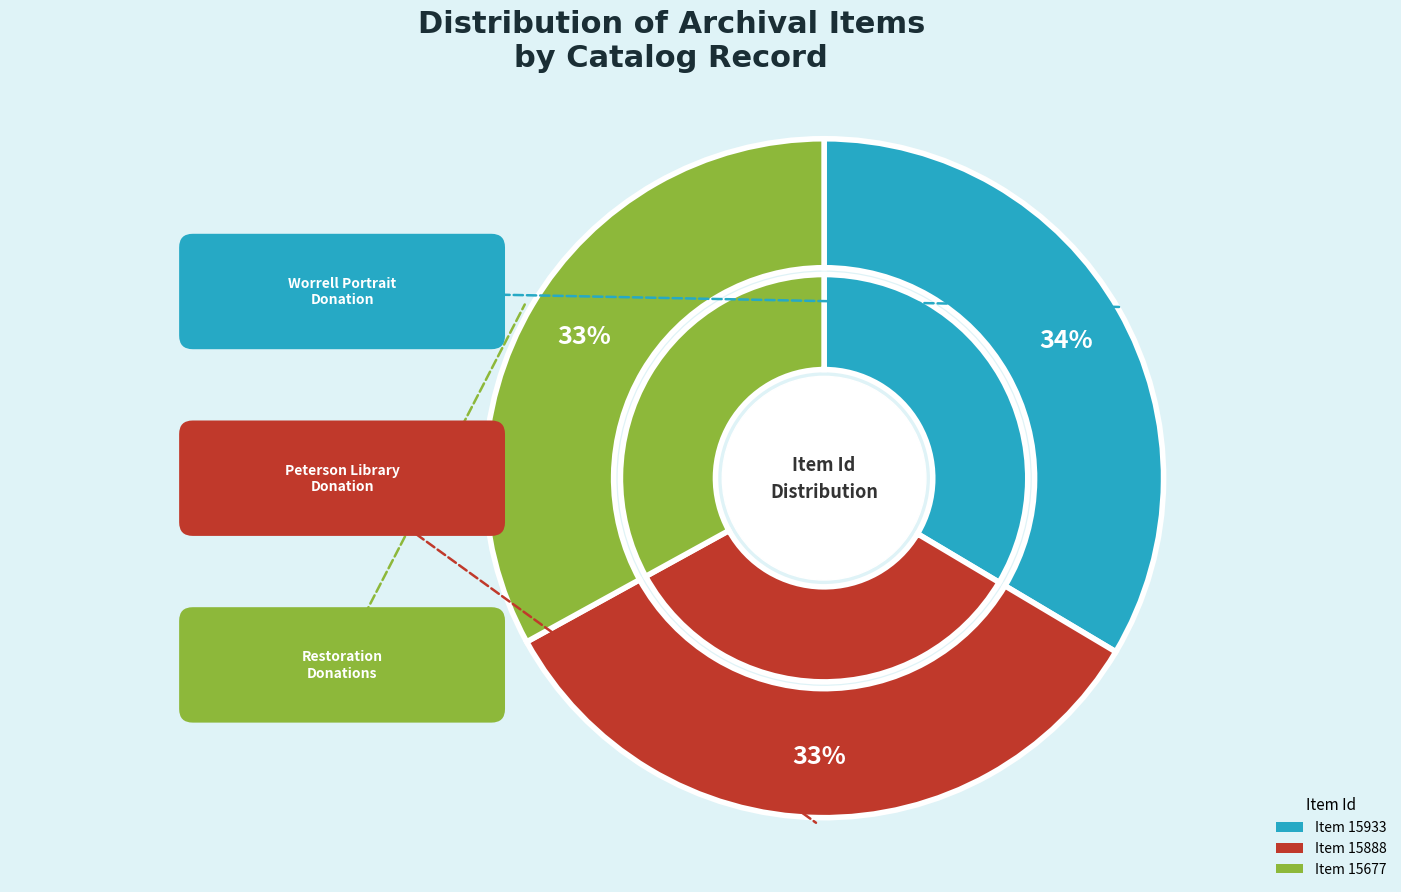

Rank the categories by value from lowest to highest.

Donations and Solicitations for Restoration, Charles Peterson Donation to Library, Donation of Joseph Worrell Portrait